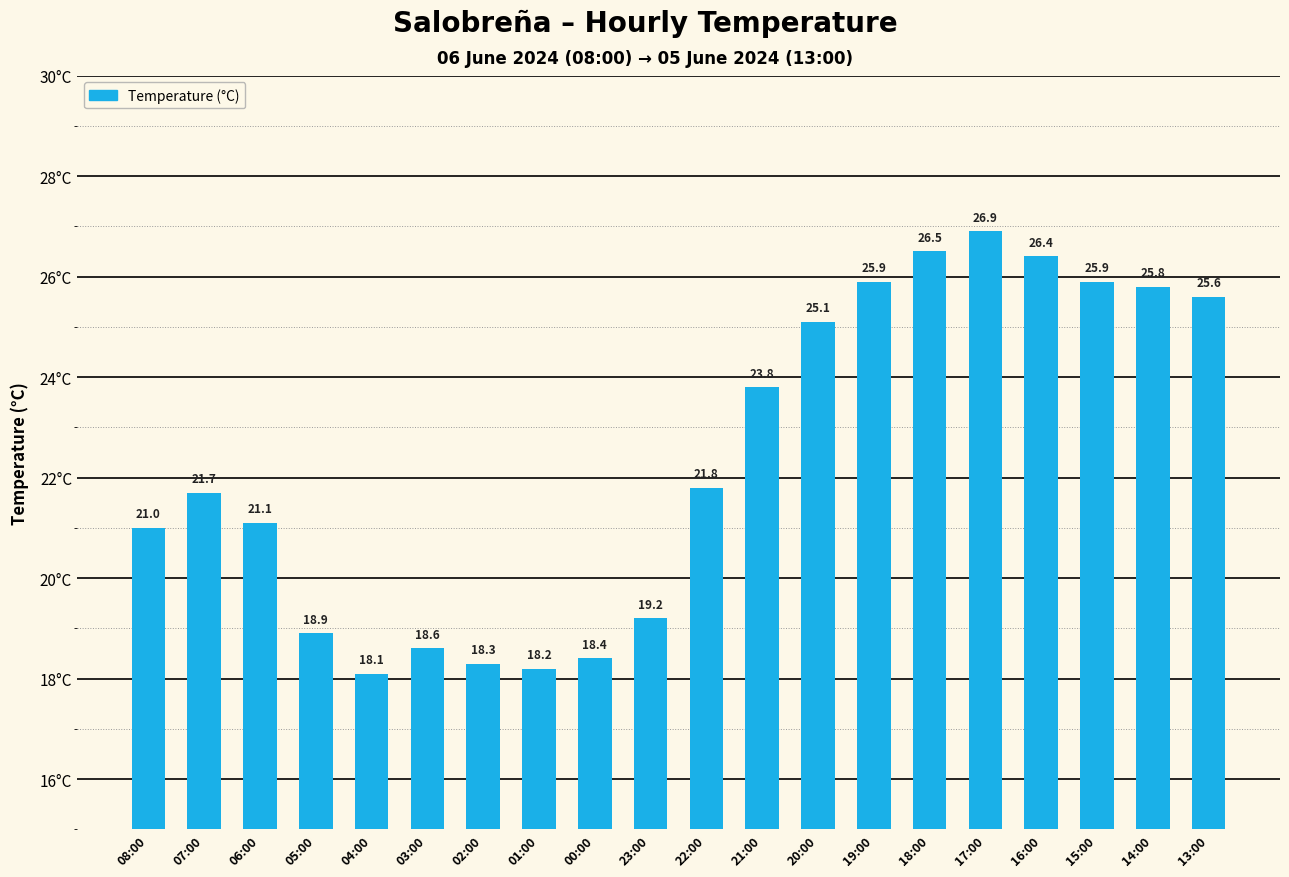

Does the chart contain stacked bars?

No